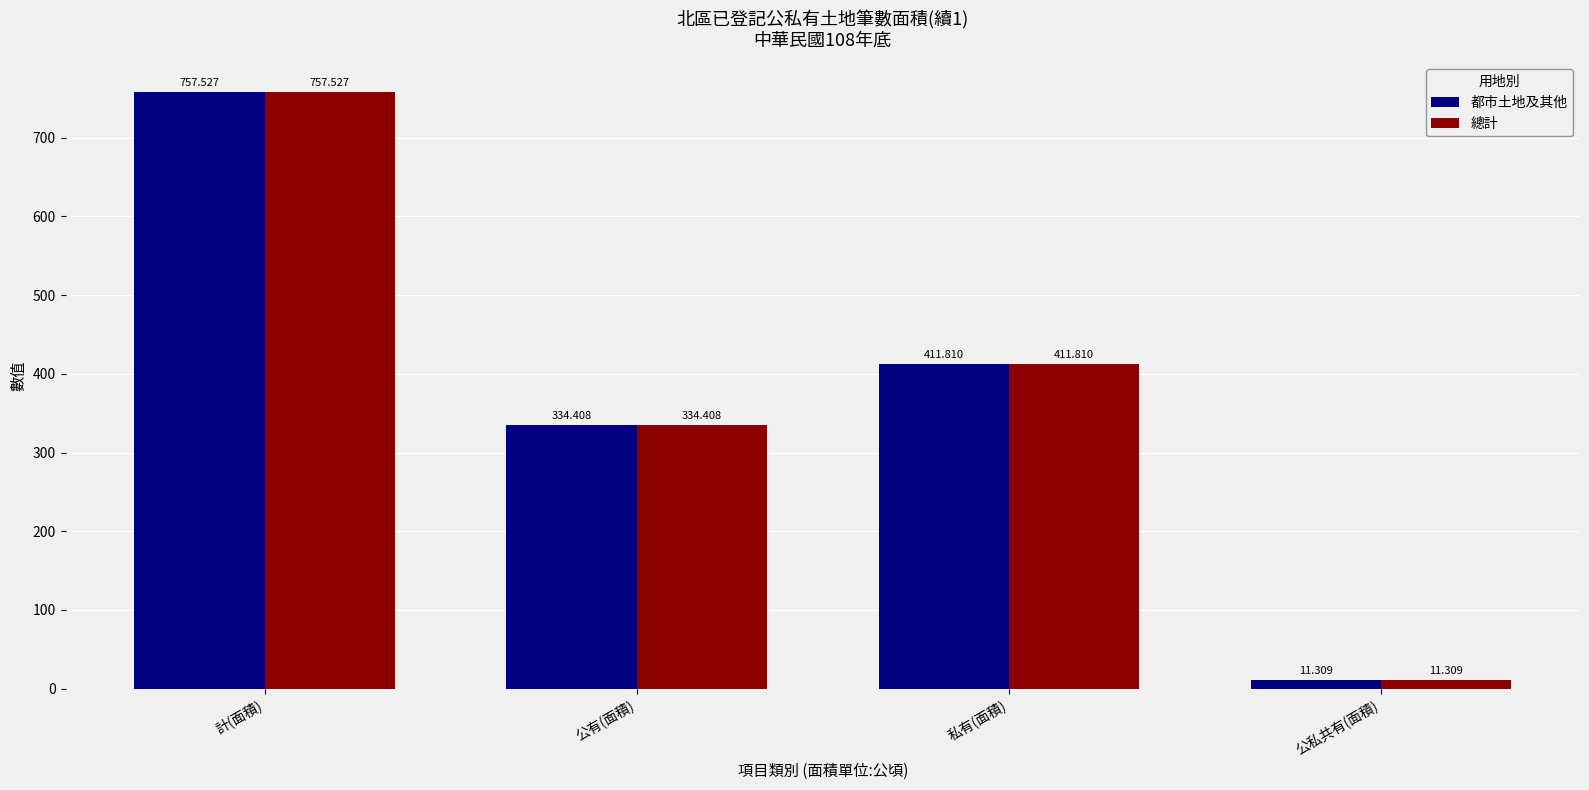

What is the difference between the 總計 values at 計(面積) and 公私共有(面積)?

746.2